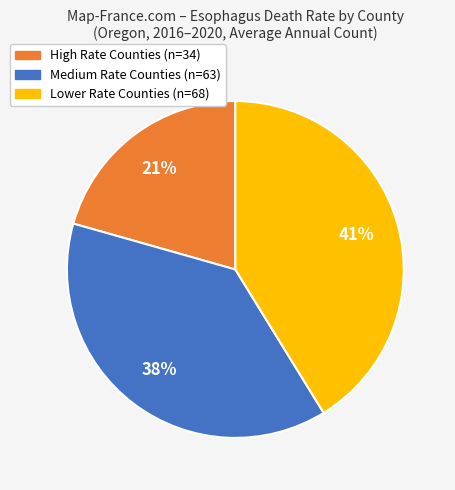

How many segments does this pie chart have?

3